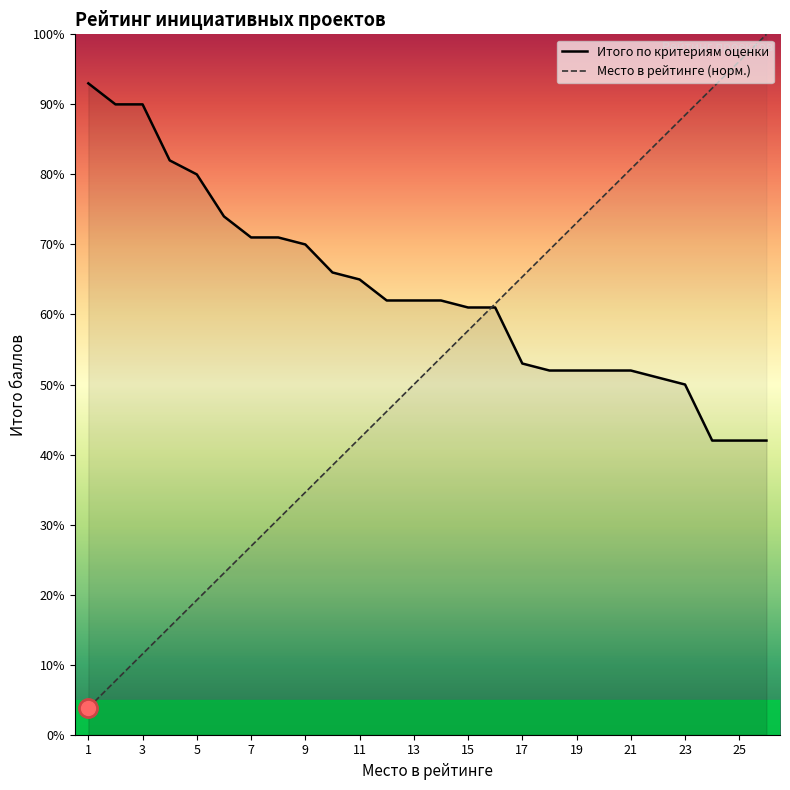

At which label does Итого по критериям оценки first exceed 62?

1